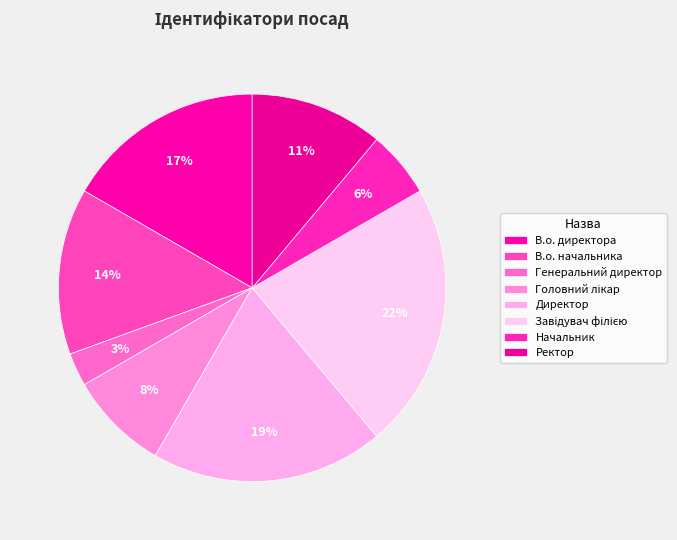

Does any single category account for the majority?

No